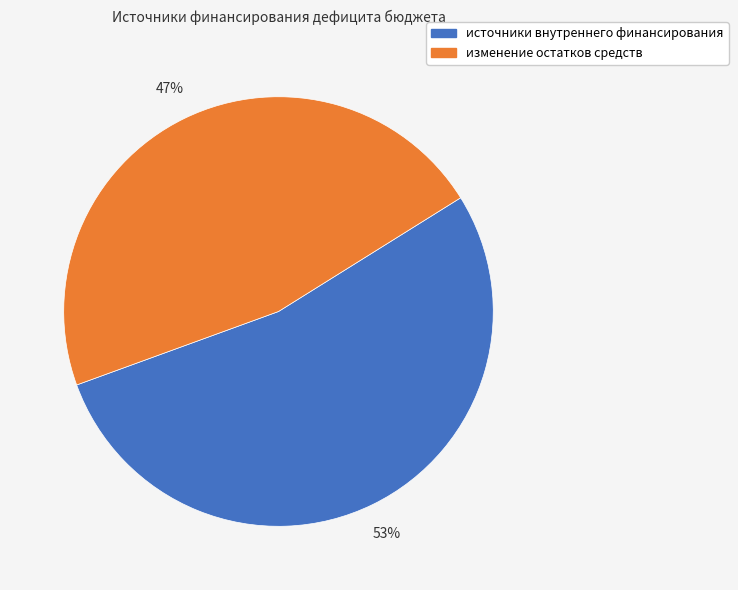

Which slice is the largest?

источники внутреннего финансирования